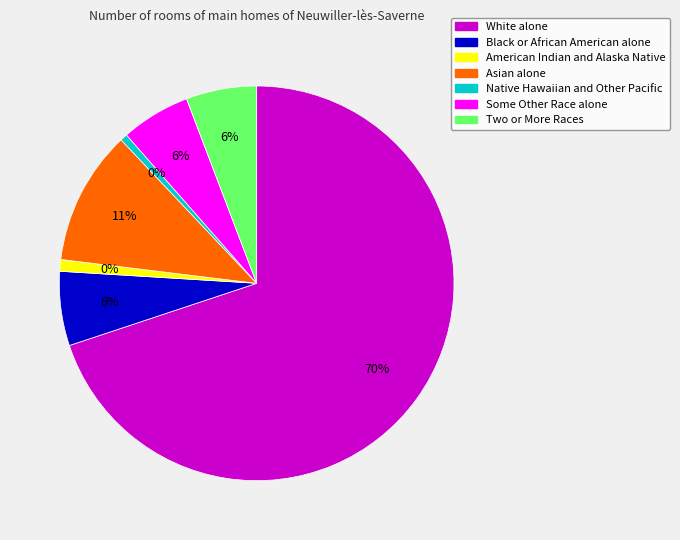

Rank the categories by value from lowest to highest.

Native Hawaiian and Other Pacific, American Indian and Alaska Native, Some Other Race alone, Two or More Races, Black or African American alone, Asian alone, White alone